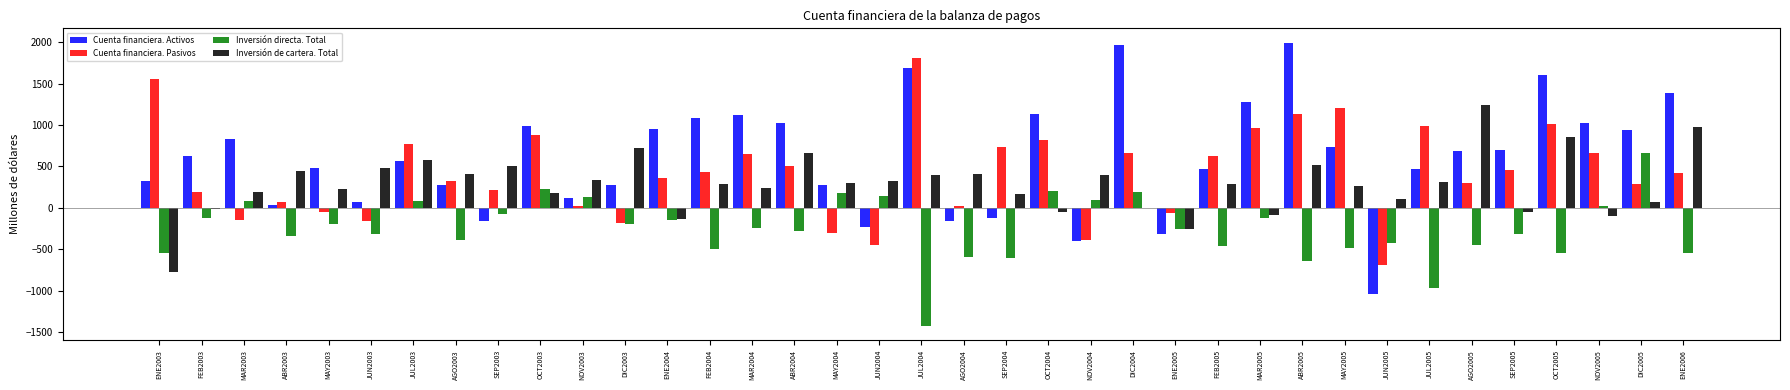

Is the value of Cuenta financiera. Activos at ABR2005 greater than the value of Cuenta financiera. Pasivos at JUL2005?

Yes